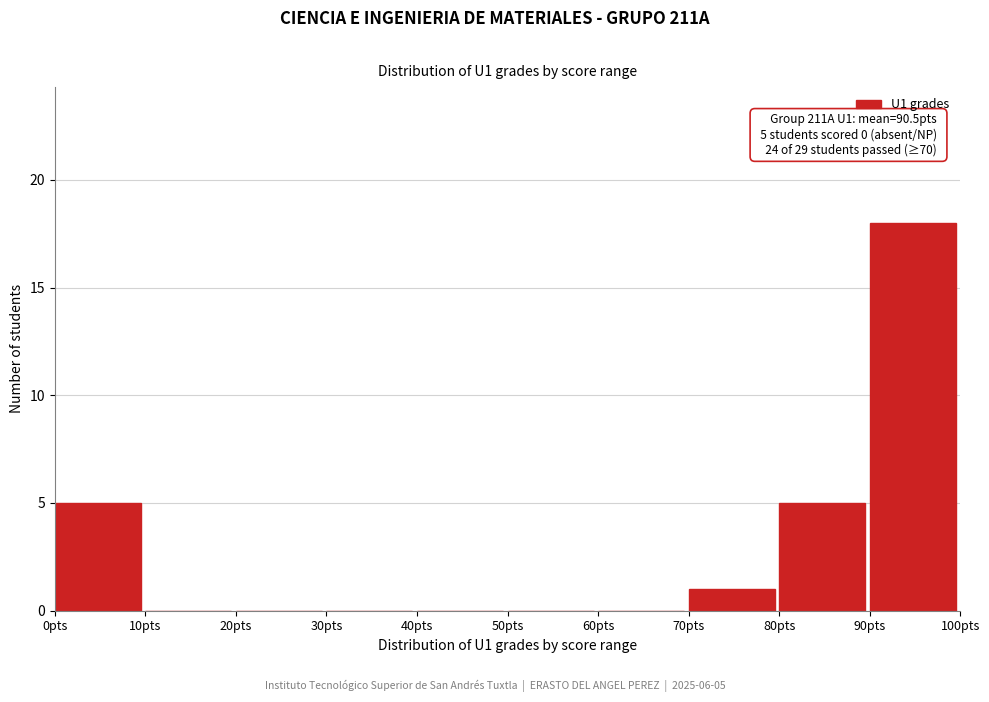

Over which range of the x-axis is the bar tallest?

90 to 100